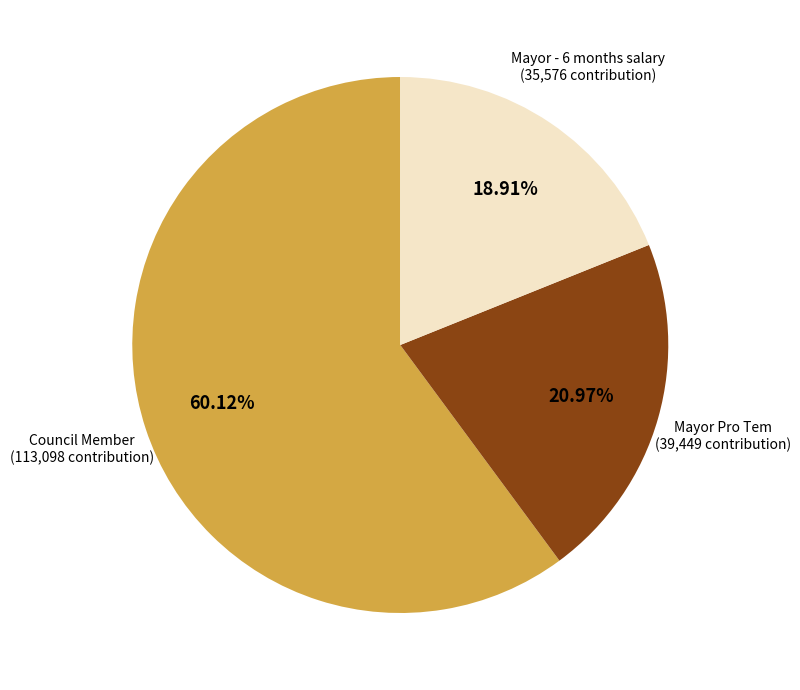

Count the number of slices in the pie.

3